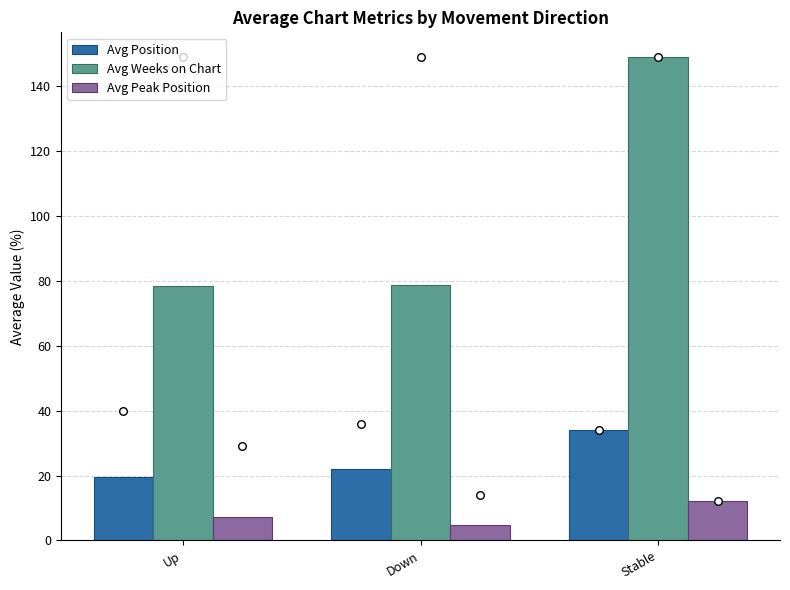

Which series has the largest total across all categories?

Avg Weeks on Chart